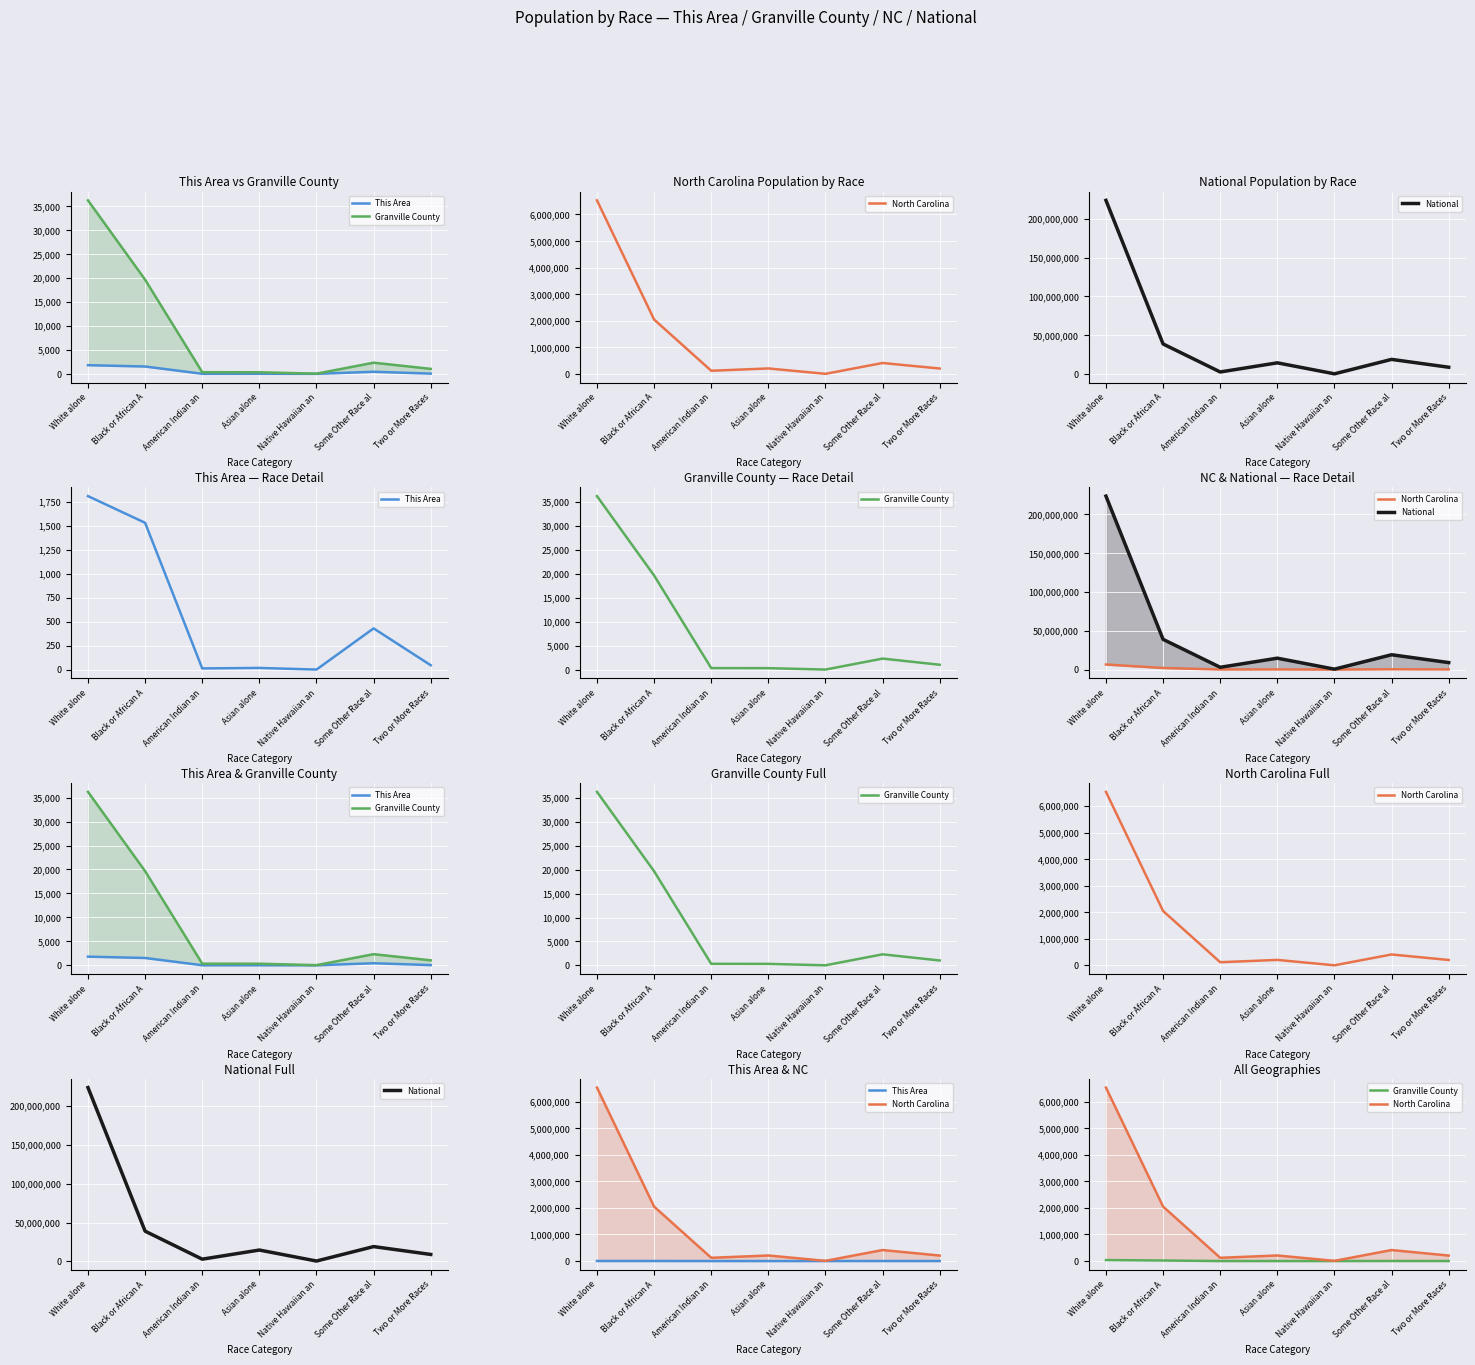

What is the total value across all series at Asian alone?

14883557